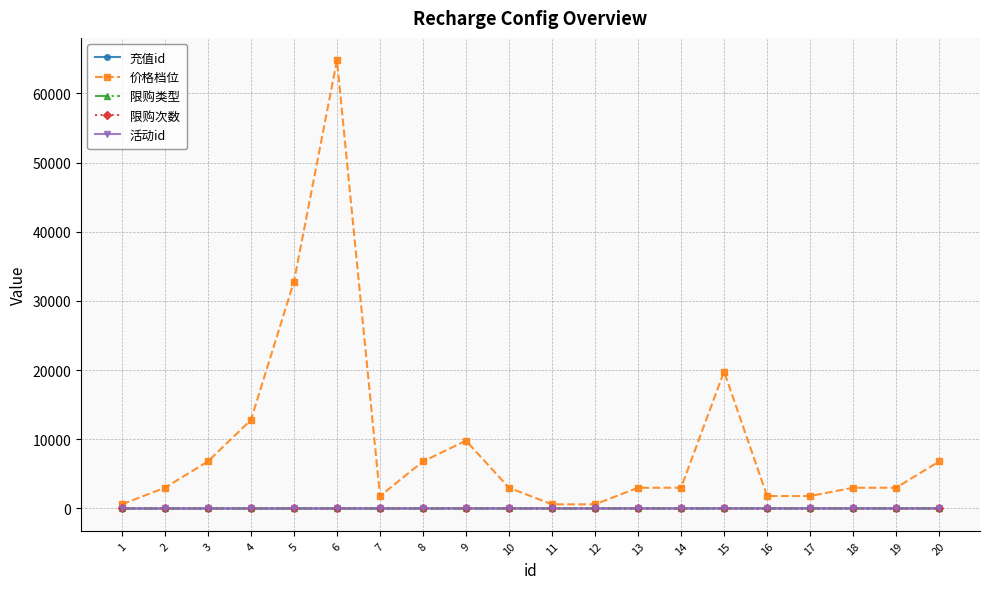

True or false: 充值id and 活动id intersect in this chart.

False